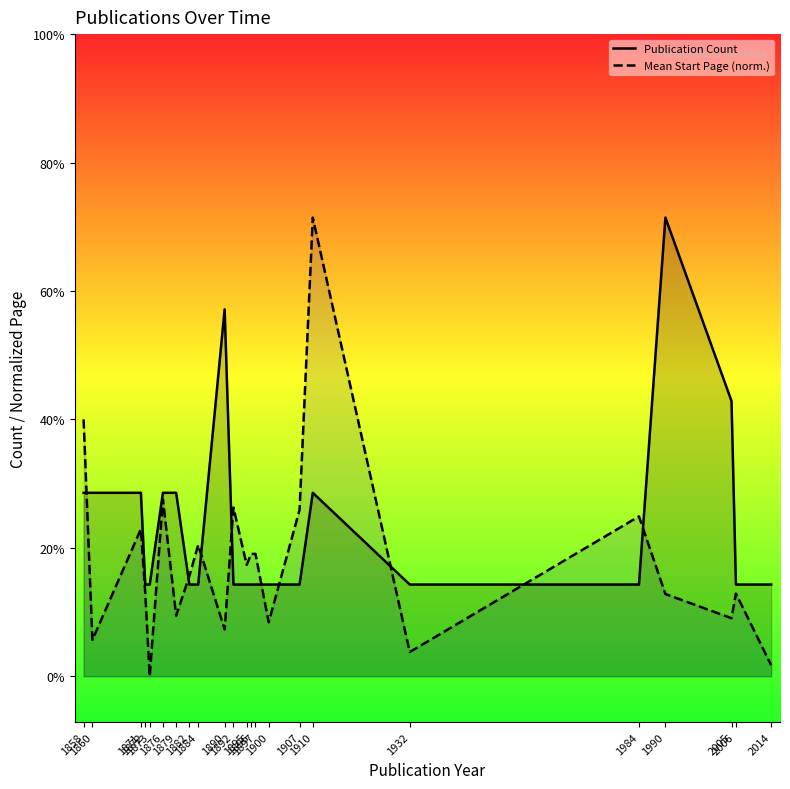

Is the value of Publication Count at 1858 greater than the value of Mean Start Page (norm.) at 1860?

Yes